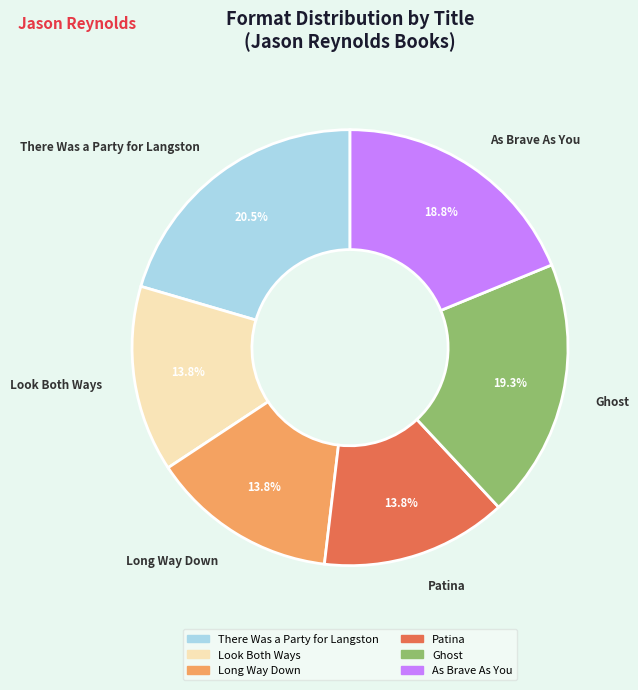

Approximately how many times larger is the value at Ghost compared to Patina?

1.4